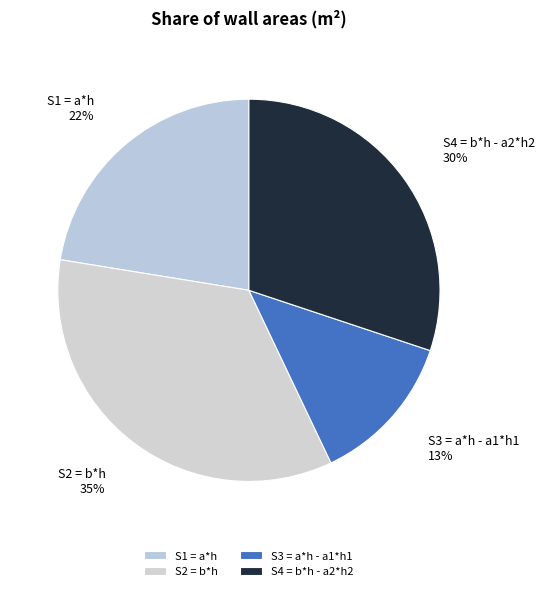

To the nearest percent, what is the difference between the largest and smallest slice percentages?

22%